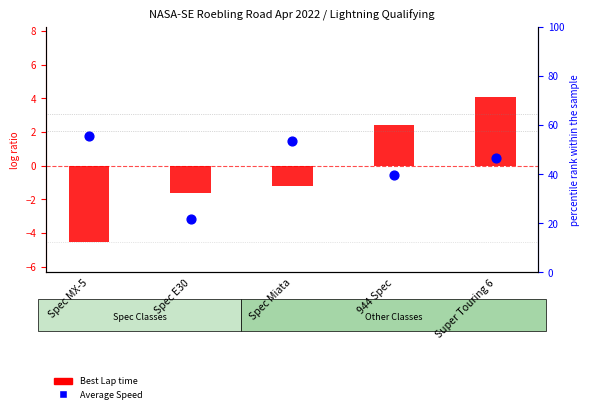

What are all the series names shown in the legend?

Best Lap time, Average Speed